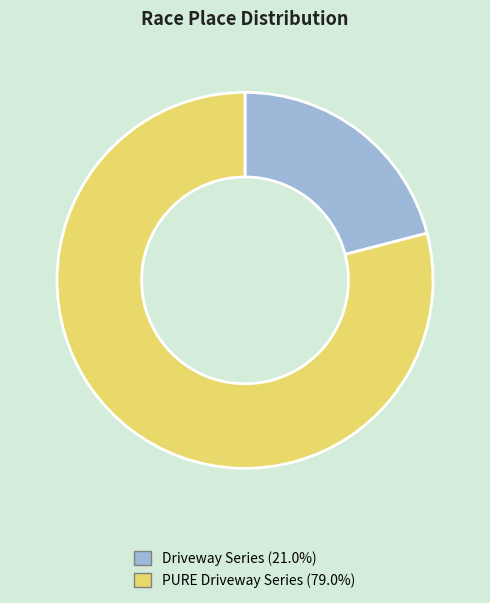

Is it true that PURE Driveway Series is 74% of the pie?

False